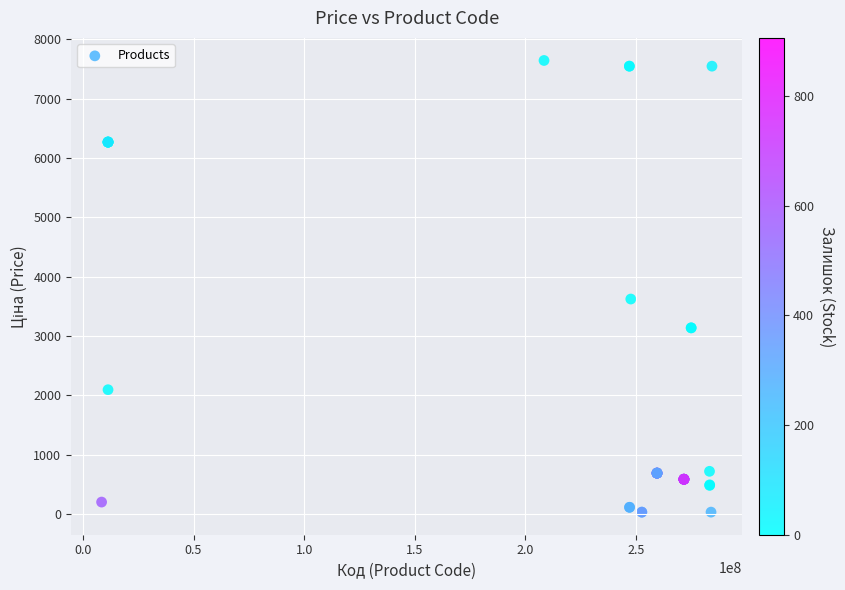

What Y value in the scatter plot is closest to 3836?

3622.2